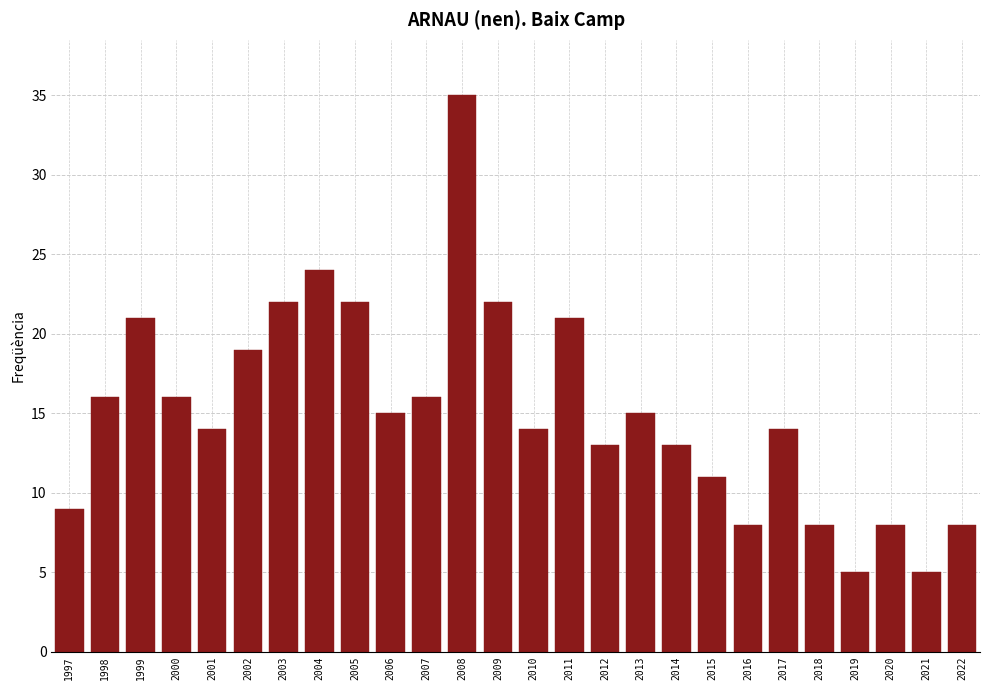

Reading left to right, what are all the values shown in this chart?

9	16	21	16	14	19	22	24	22	15	16	35	22	14	21	13	15	13	11	8	14	8	5	8	5	8